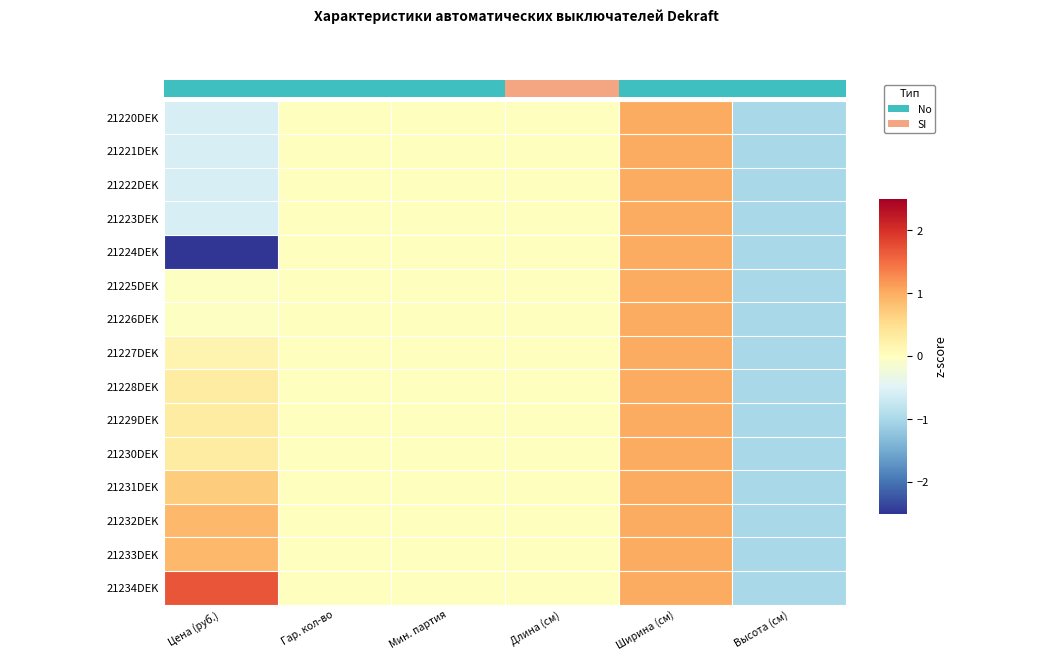

What is the difference between the maximum and minimum values in the 21228DEK series?

2.0